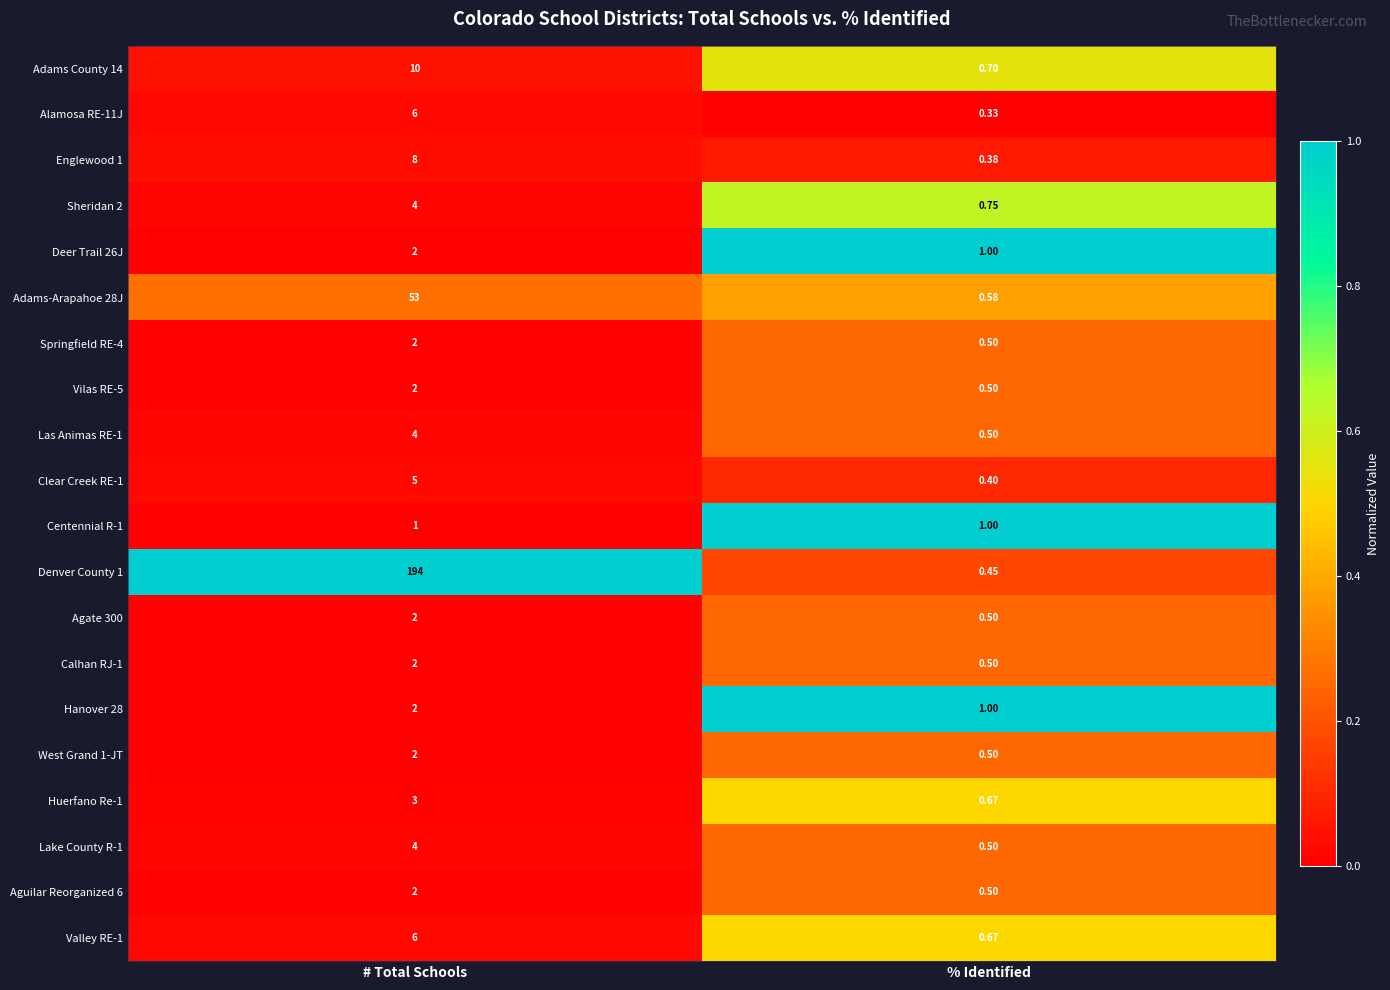

What is the total value across all series at % Identified?

11.9